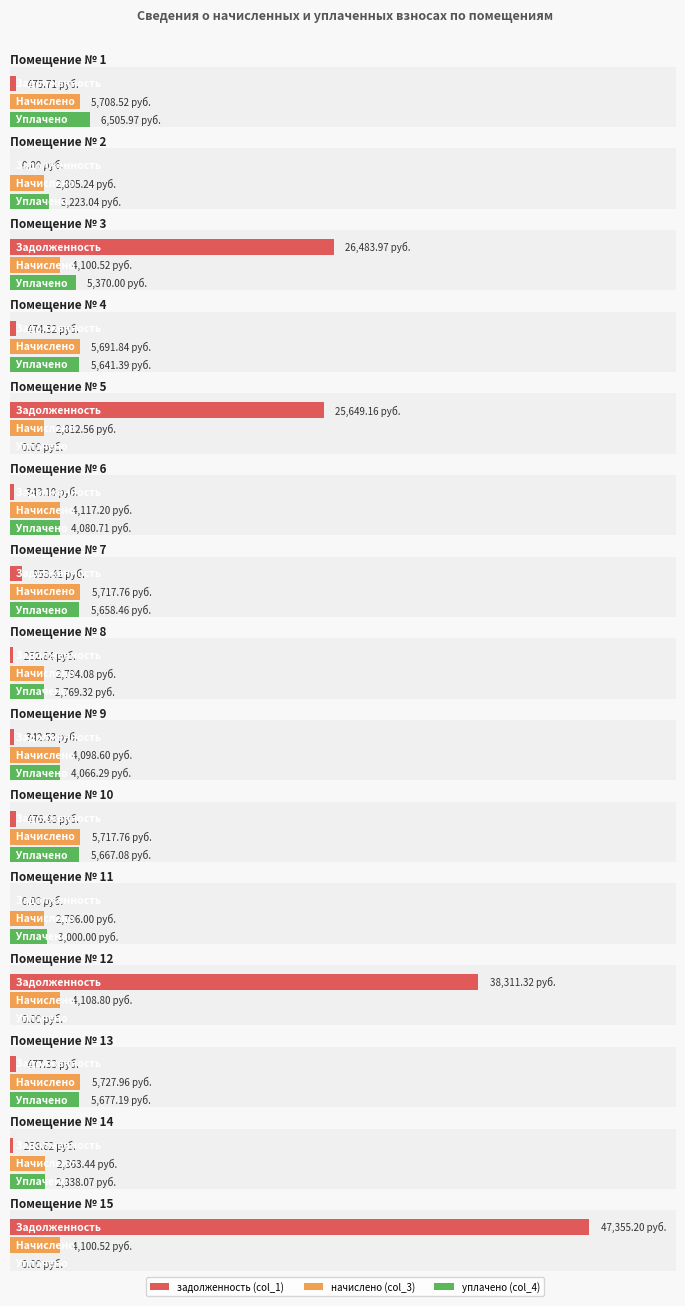

What is the difference between the задолженность (col_1) values at 9 and 3?

26141.4